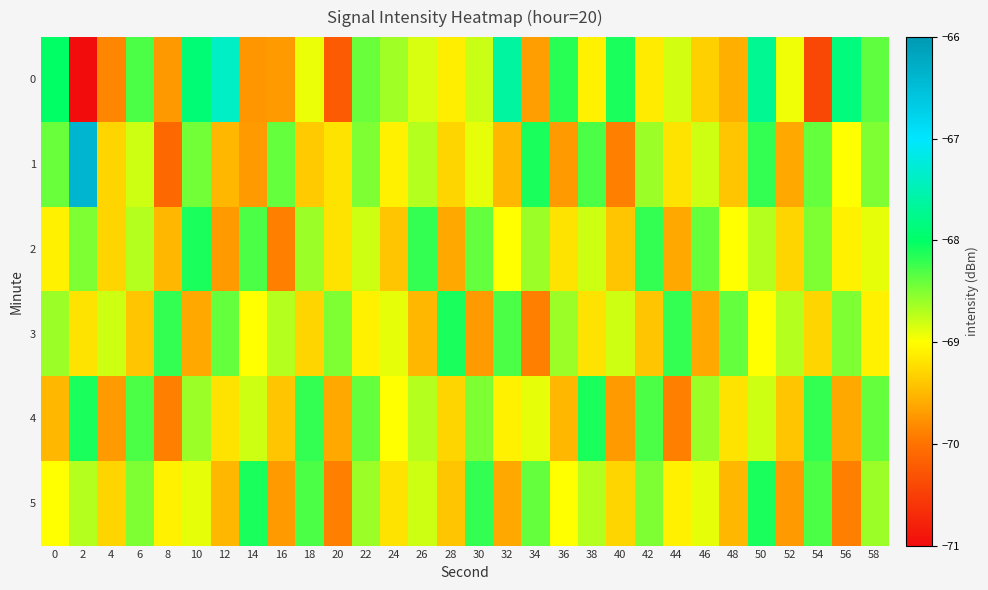

Reading right to left, what are all the values shown in this chart?

0: 58=-68.4	56=-67.9	54=-70.4	52=-68.9	50=-67.7	48=-69.6	46=-69.3	44=-68.8	42=-69.1	40=-68.1	38=-69.1	36=-68.2	34=-69.7	32=-67.6	30=-68.8	28=-69.1	26=-68.8	24=-68.6	22=-68.4	20=-70.2	18=-68.9	16=-69.7	14=-69.7	12=-67.4	10=-67.9	8=-69.7	6=-68.3	4=-69.9	2=-71.0	0=-68.0
1: 58=-68.5	56=-69.0	54=-68.4	52=-69.6	50=-68.2	48=-69.4	46=-68.8	44=-69.2	42=-68.6	40=-69.9	38=-68.3	36=-69.7	34=-68.1	32=-69.5	30=-68.9	28=-69.3	26=-68.7	24=-69.1	22=-68.5	20=-69.2	18=-69.4	16=-68.4	14=-69.7	12=-69.5	10=-68.5	8=-70.1	6=-68.8	4=-69.3	2=-66.4	0=-68.4
2: 58=-68.9	56=-69.1	54=-68.5	52=-69.3	50=-68.7	48=-69.0	46=-68.4	44=-69.6	42=-68.2	40=-69.4	38=-68.8	36=-69.2	34=-68.6	32=-69.0	30=-68.4	28=-69.6	26=-68.2	24=-69.4	22=-68.8	20=-69.2	18=-68.6	16=-69.9	14=-68.3	12=-69.7	10=-68.1	8=-69.5	6=-68.7	4=-69.3	2=-68.5	0=-69.1
3: 58=-69.1	56=-68.5	54=-69.3	52=-68.7	50=-69.0	48=-68.4	46=-69.6	44=-68.2	42=-69.4	40=-68.8	38=-69.2	36=-68.6	34=-69.9	32=-68.3	30=-69.7	28=-68.1	26=-69.5	24=-68.9	22=-69.1	20=-68.5	18=-69.3	16=-68.7	14=-69.0	12=-68.4	10=-69.6	8=-68.2	6=-69.4	4=-68.8	2=-69.2	0=-68.6
4: 58=-68.4	56=-69.6	54=-68.2	52=-69.4	50=-68.8	48=-69.2	46=-68.6	44=-69.9	42=-68.3	40=-69.7	38=-68.1	36=-69.5	34=-68.9	32=-69.1	30=-68.5	28=-69.3	26=-68.7	24=-69.0	22=-68.4	20=-69.6	18=-68.2	16=-69.4	14=-68.8	12=-69.2	10=-68.6	8=-69.9	6=-68.3	4=-69.7	2=-68.1	0=-69.5
5: 58=-68.6	56=-69.9	54=-68.3	52=-69.7	50=-68.1	48=-69.5	46=-68.9	44=-69.1	42=-68.5	40=-69.3	38=-68.7	36=-69.0	34=-68.4	32=-69.6	30=-68.2	28=-69.4	26=-68.8	24=-69.2	22=-68.6	20=-69.9	18=-68.3	16=-69.7	14=-68.1	12=-69.5	10=-68.9	8=-69.1	6=-68.5	4=-69.3	2=-68.7	0=-69.0